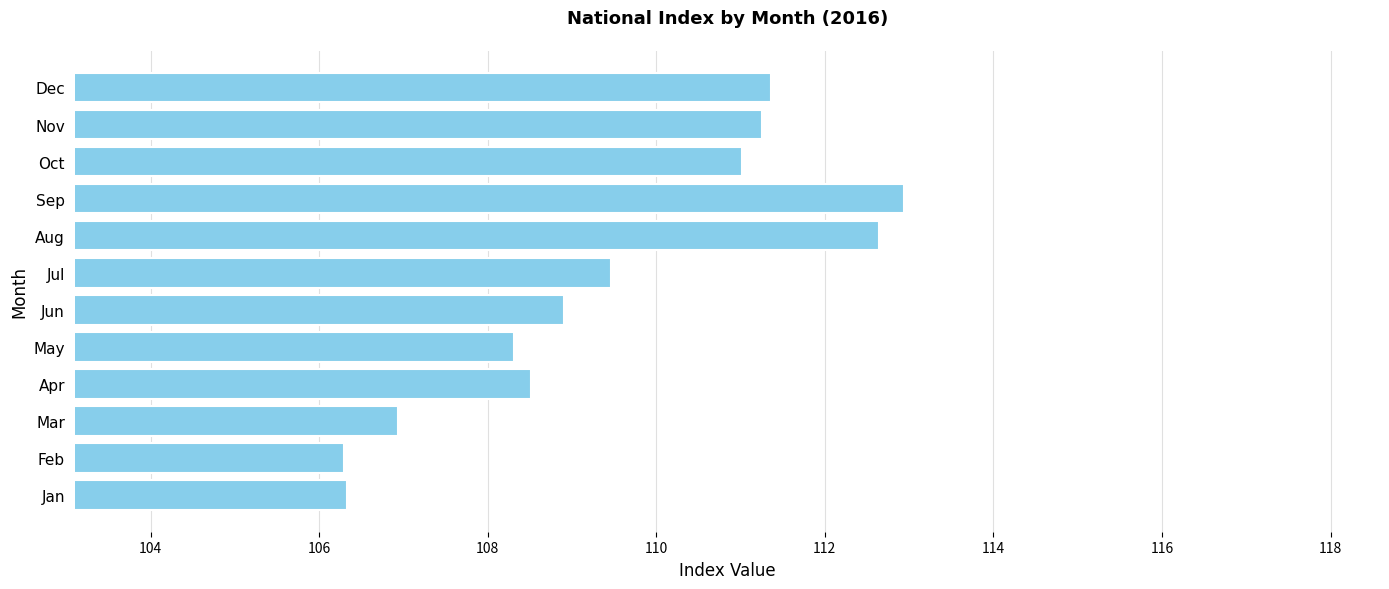

What is the smallest value displayed?

106.3